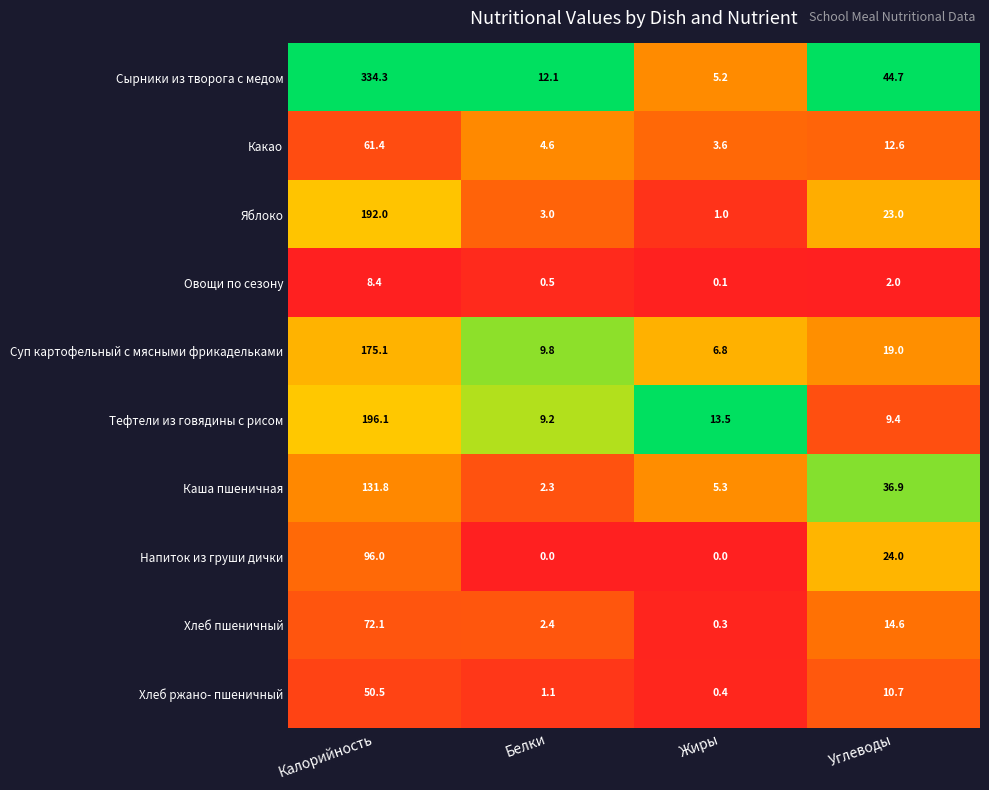

What is the average value of the Каша пшеничная series?

44.1